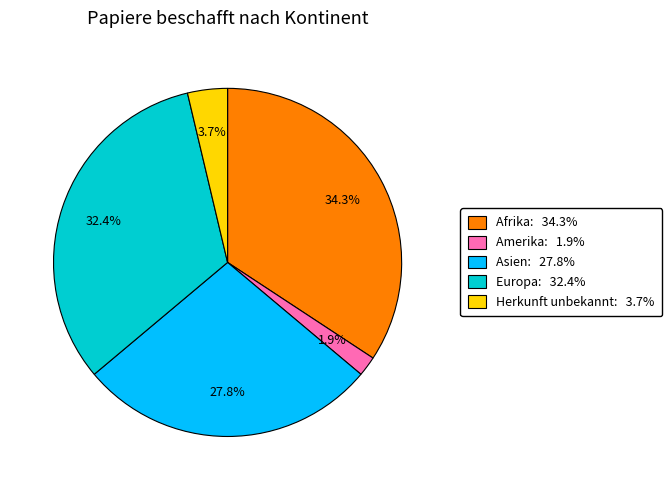

Is there any slice that represents more than half of the pie?

No